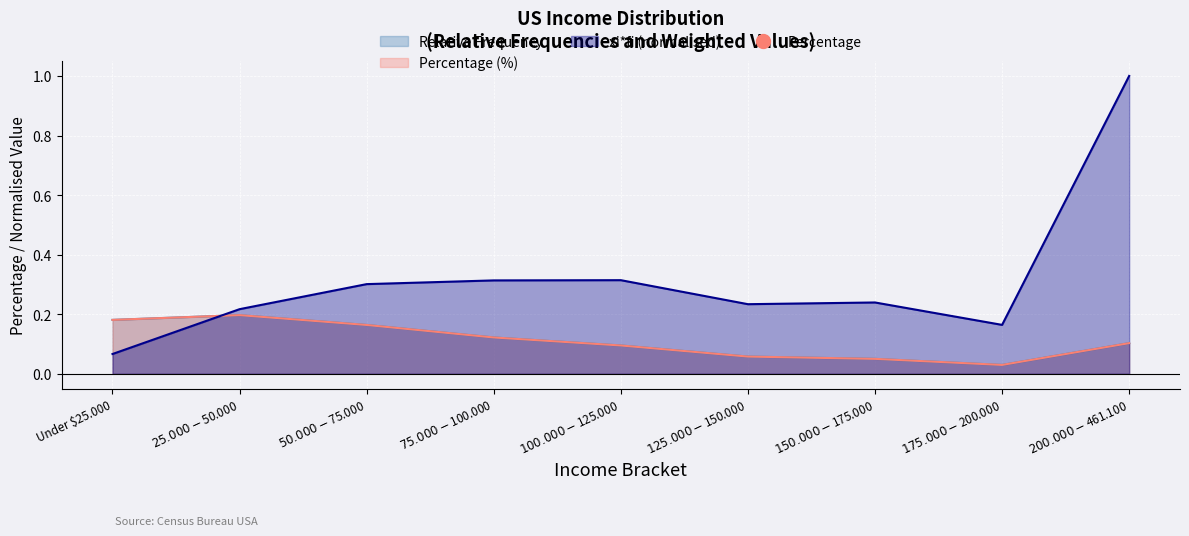

Rank the categories by Relative Frequency value from highest to lowest.

$25.000-$50.000, Under $25.000, $50.000-$75.000, $75.000-$100.000, $200.000-$461.100, $100.000-$125.000, $125.000-$150.000, $150.000-$175.000, $175.000-$200.000